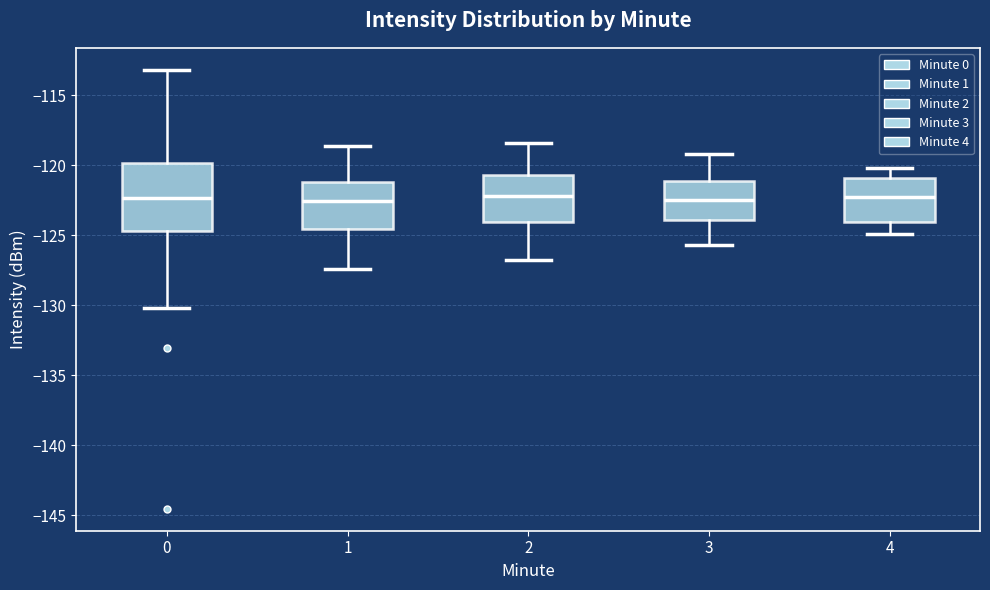

Where does the upper whisker of the box at x = 4 end on the y-axis? The values are not printed on the chart, so give them approximately, as read against the axis.

-120.0